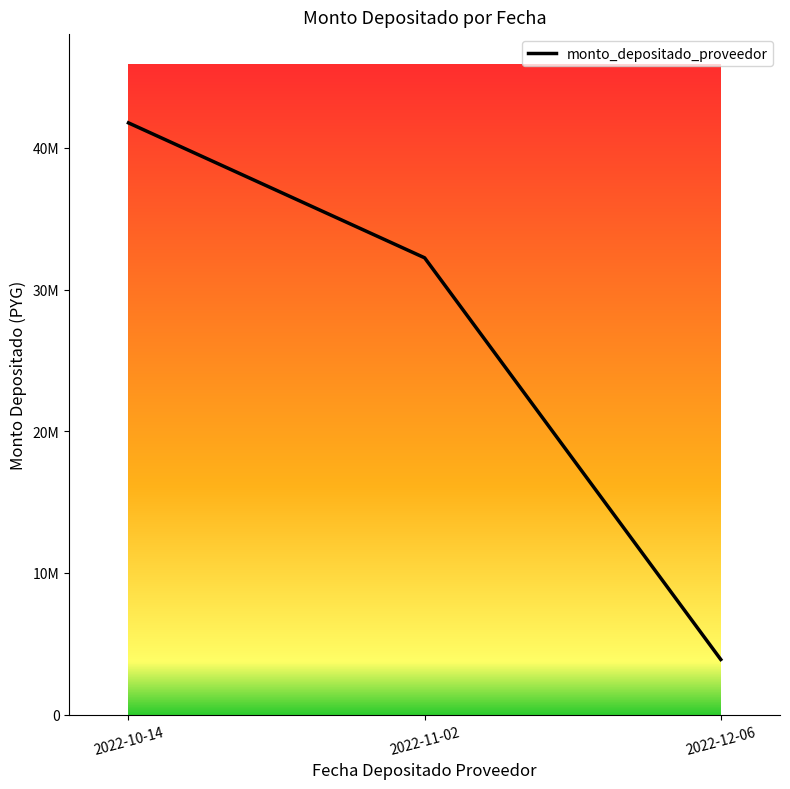

Between 2022-12-06 and 2022-10-14, which is larger?

2022-10-14